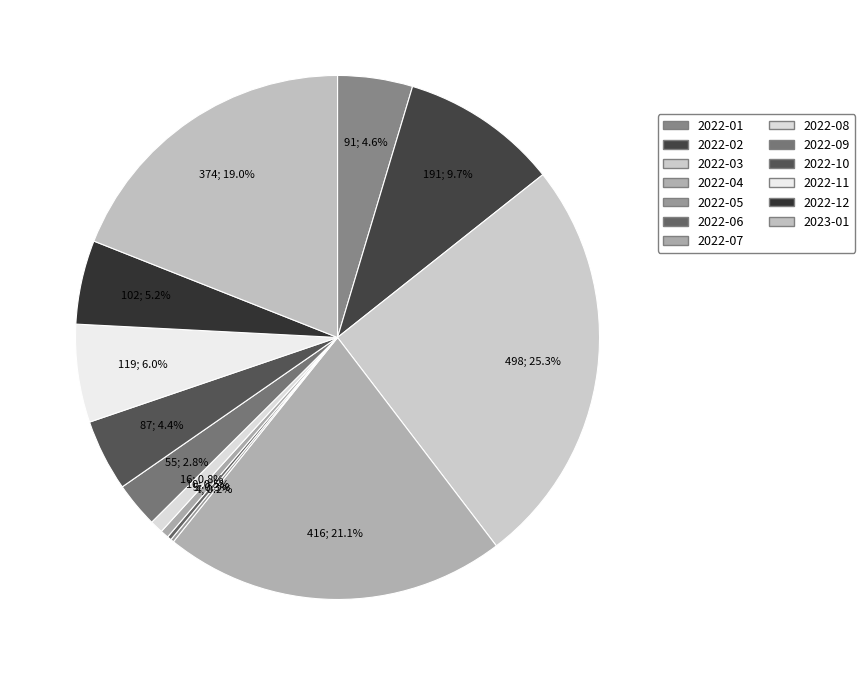

What percentage is the 2022-03 slice, to the nearest percent?

25%